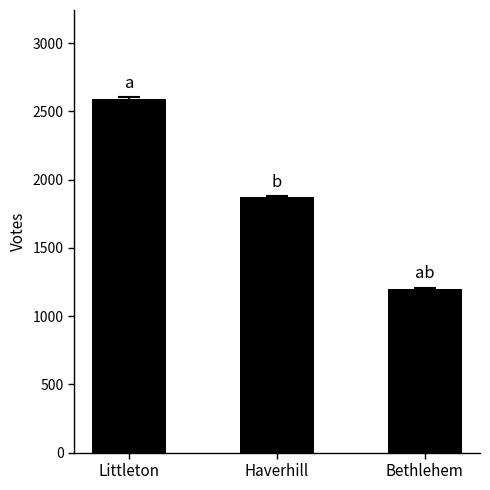

Which label corresponds to the smallest value in the chart?

Bethlehem